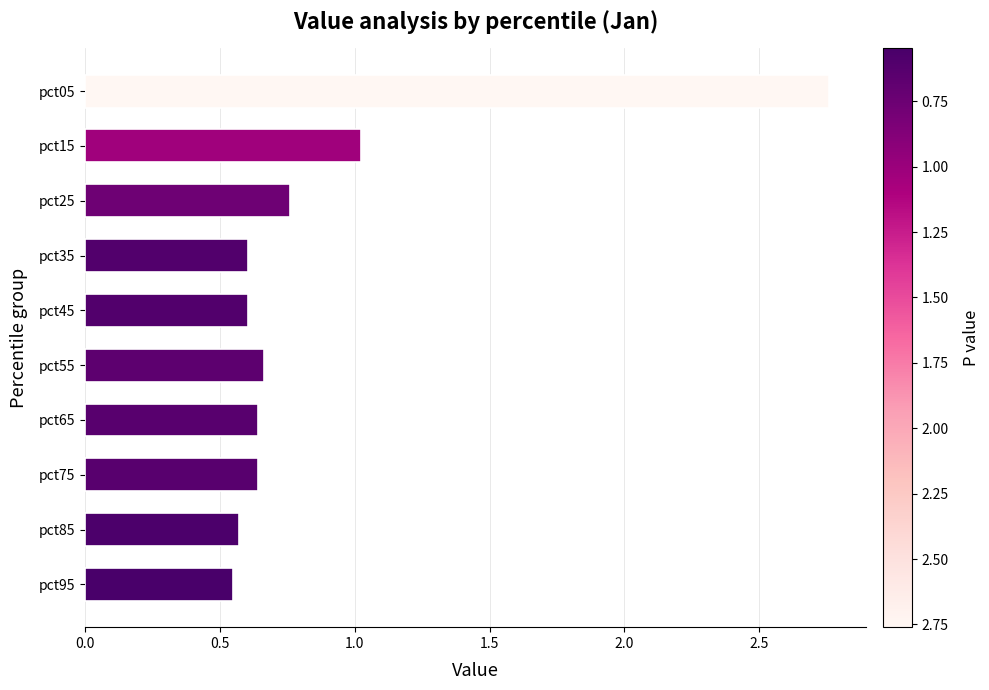

Which label corresponds to the largest value in the chart?

pct05